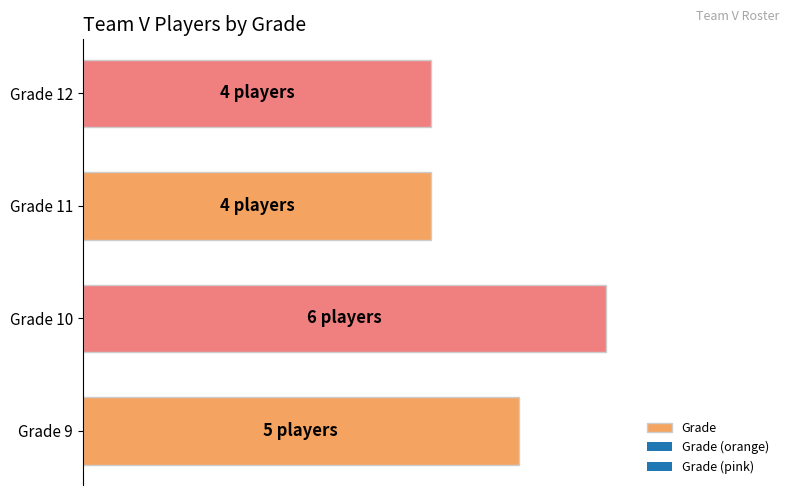

How many data points does each series have?

4